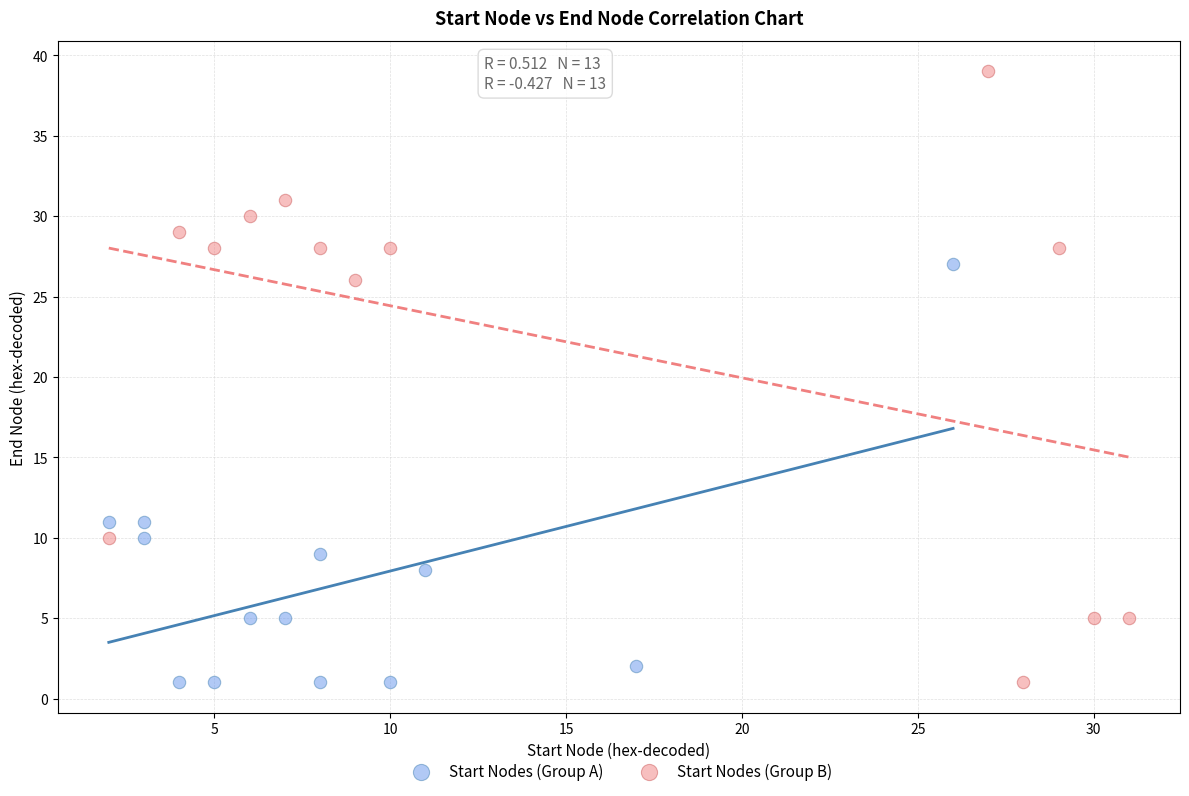

Which series has the widest spread of Y values?

Start Nodes (Group B)